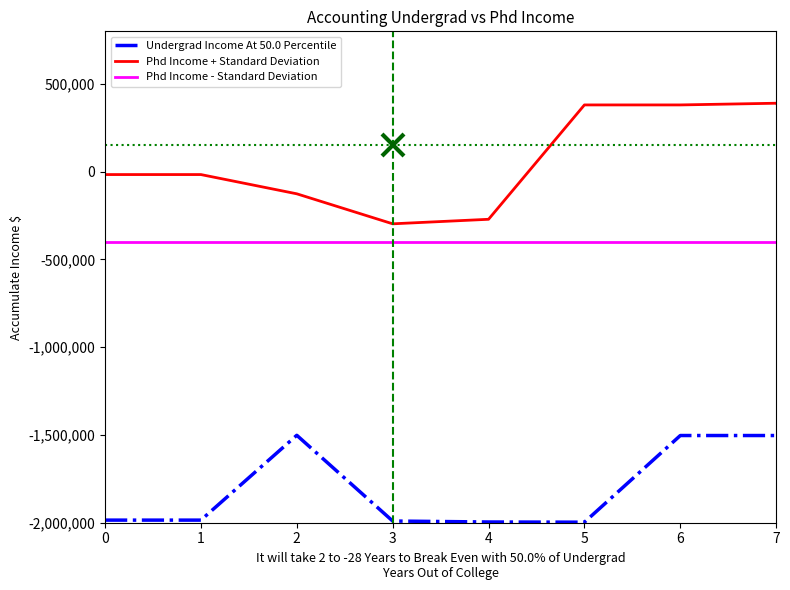

Which series has the widest spread of values?

Phd Income + Standard Deviation